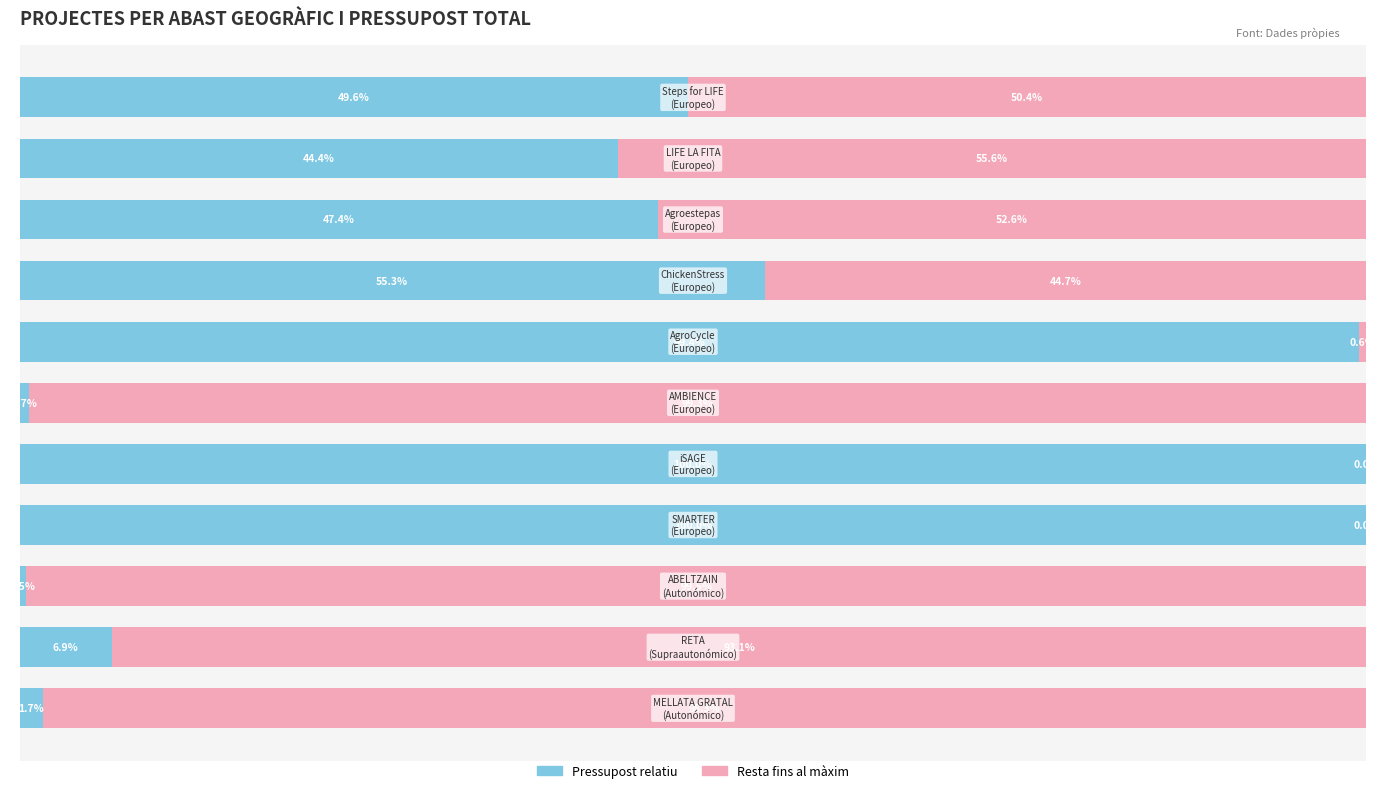

Reading left to right, list all the values displayed in this chart.

Pressupost relatiu: 0=49.6	1=44.4	2=47.4	3=55.3	4=99.4	5=0.7	6=100.0	7=100.0	8=0.5	9=6.9	10=1.7
Resta fins al màxim: 0=50.4	1=55.6	2=52.6	3=44.7	4=0.6	5=99.3	6=0.0	7=0.0	8=99.5	9=93.1	10=98.3